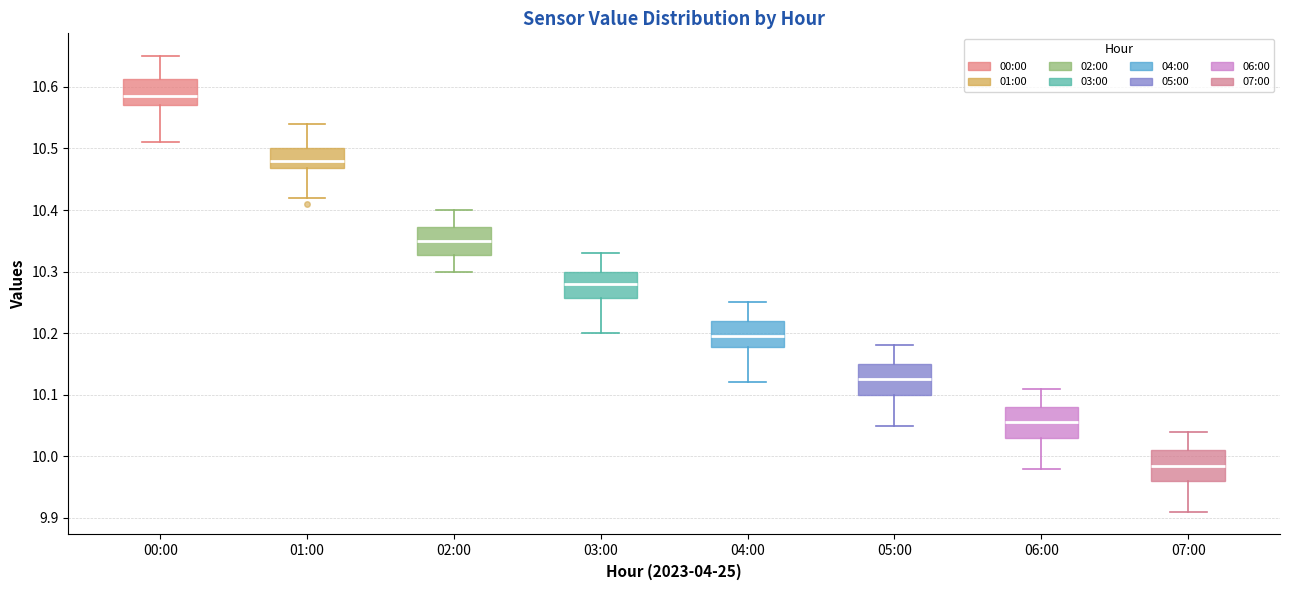

Which box has the lowest median line?

07:00